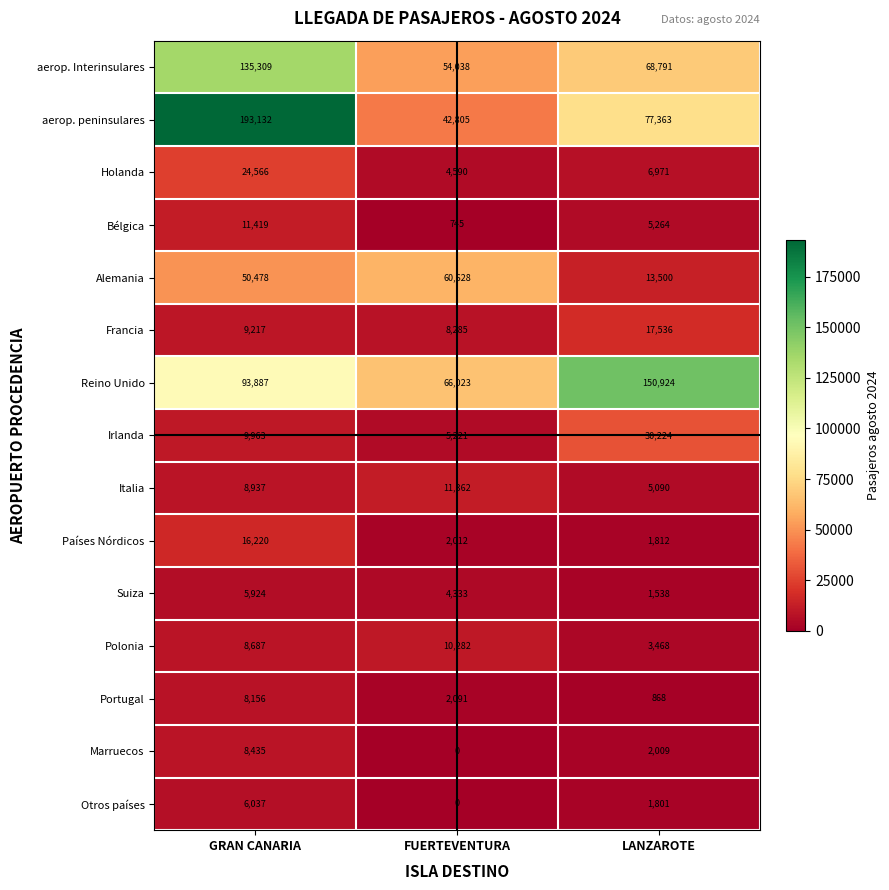

The Otros países series shows 6037 at GRAN CANARIA. True or false?

True